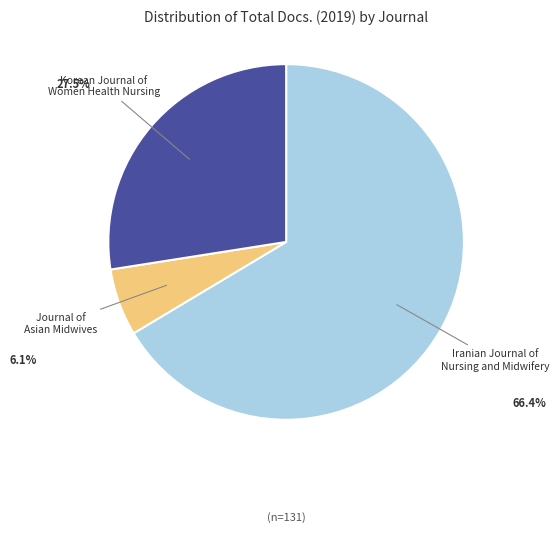

Is there any slice that represents more than half of the pie?

Yes